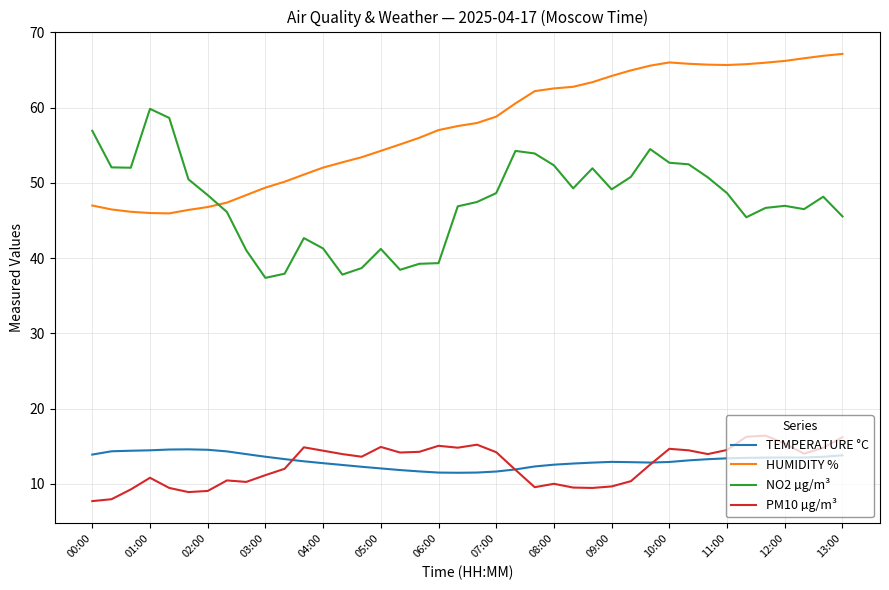

True or false: TEMPERATURE °C has more than 0 points higher than both neighbors.

True